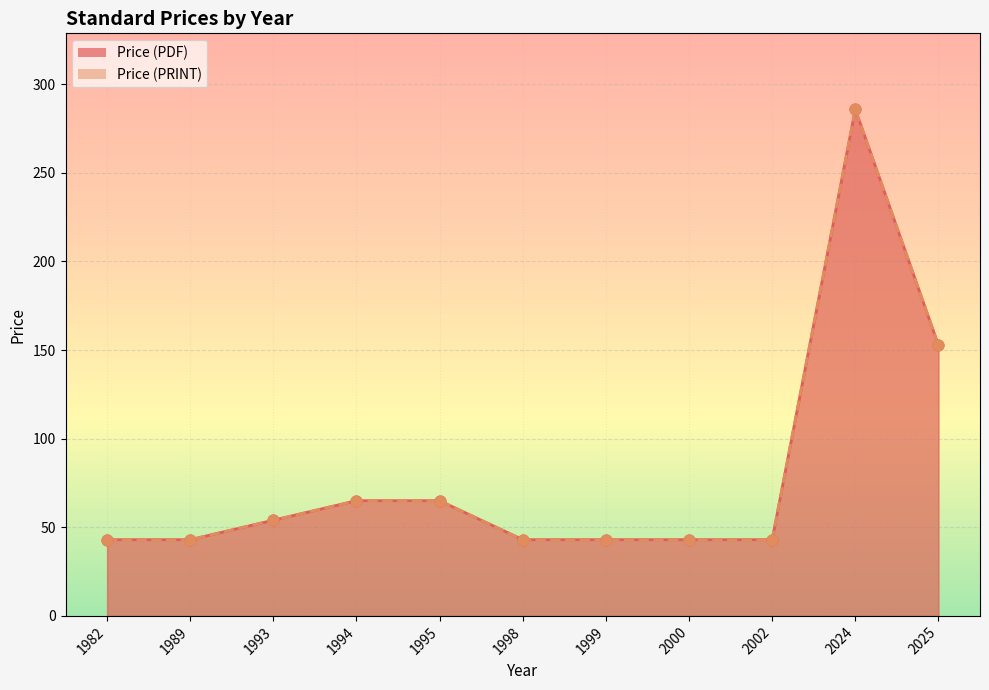

What are all the series names shown in the legend?

Price (PDF), Price (PRINT)